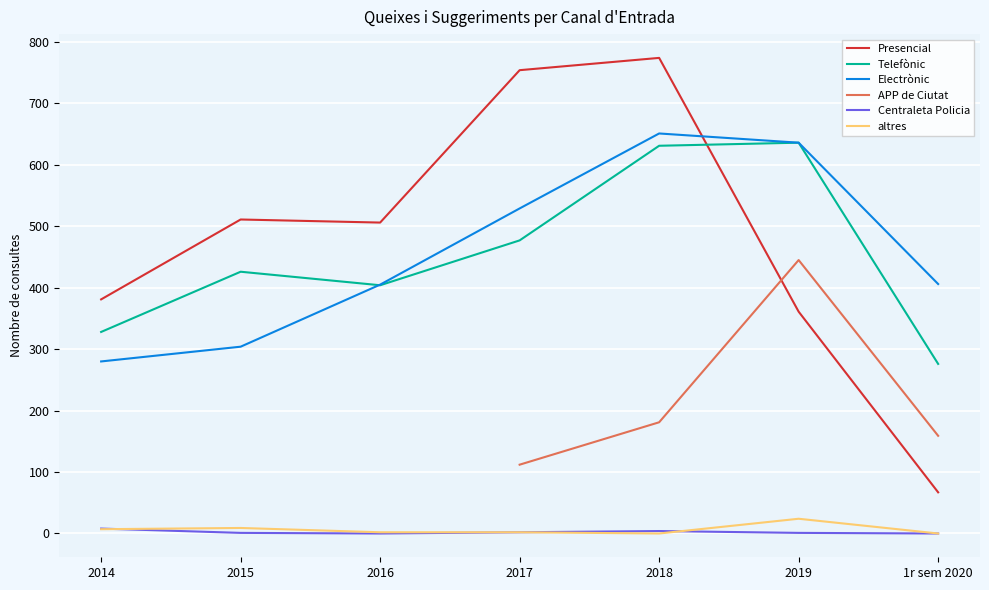

What is the total value across all series at 2018?

2060